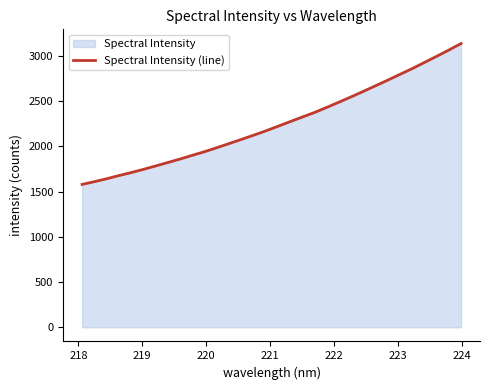

What is the smallest value displayed?

1579.9